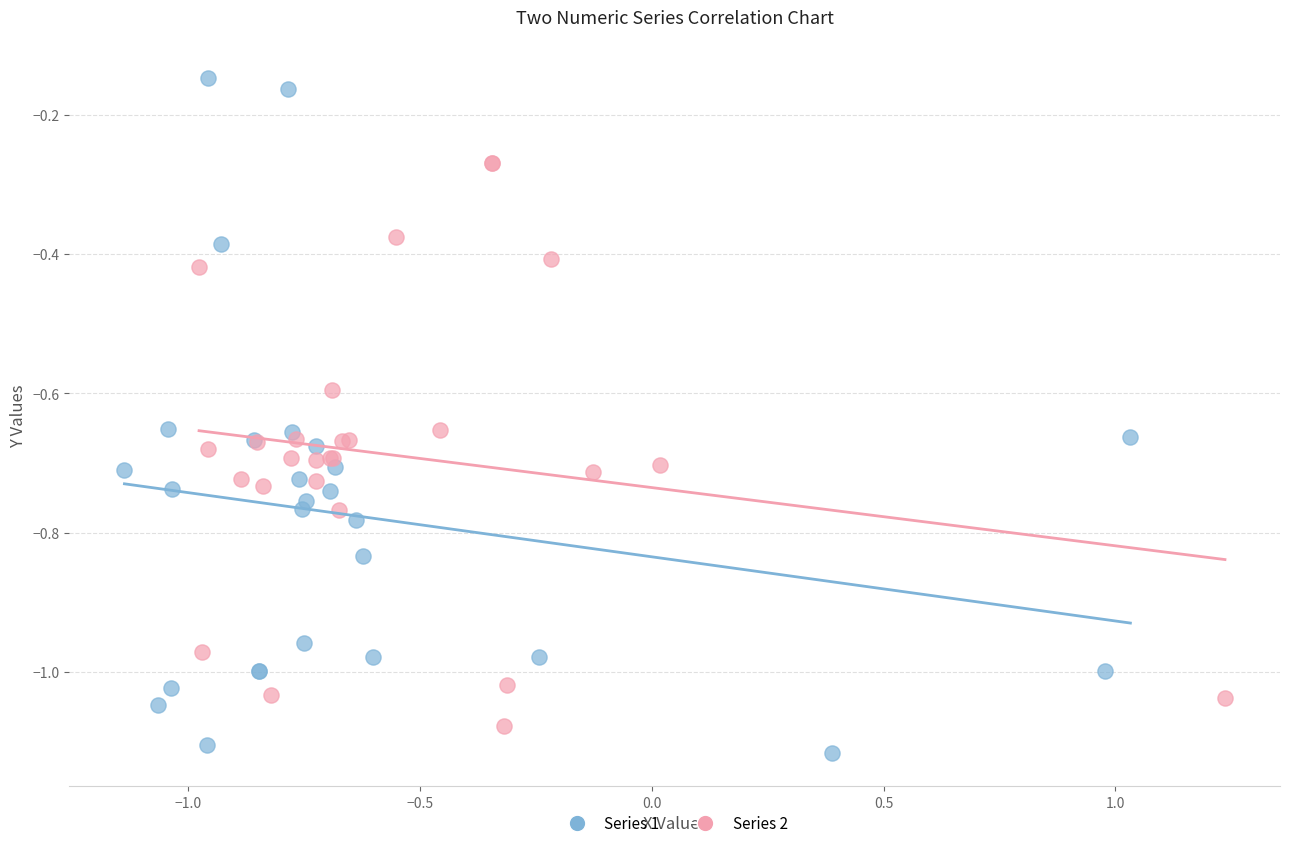

Which series has the widest spread of Y values?

Series 1